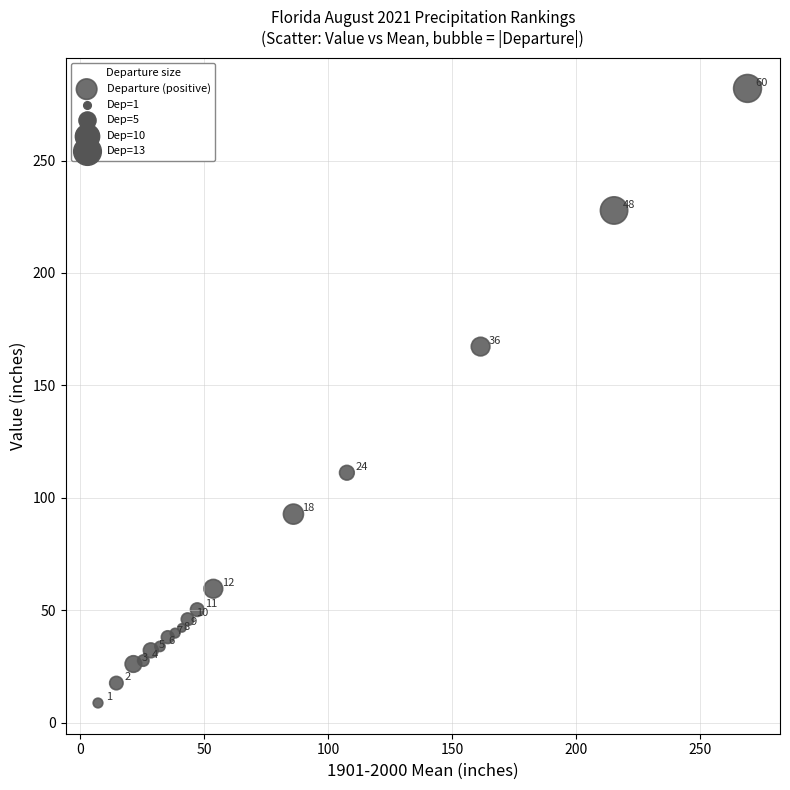

What Y value in the scatter plot is closest to 145?

167.3